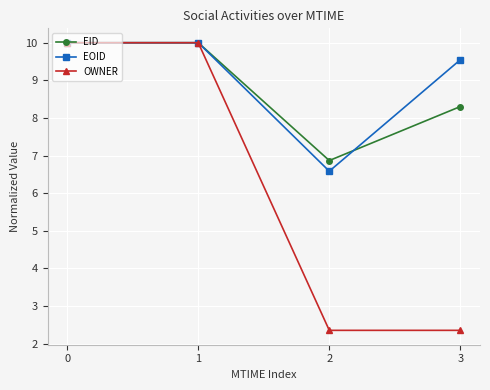

Which series has the largest total across all categories?

EOID